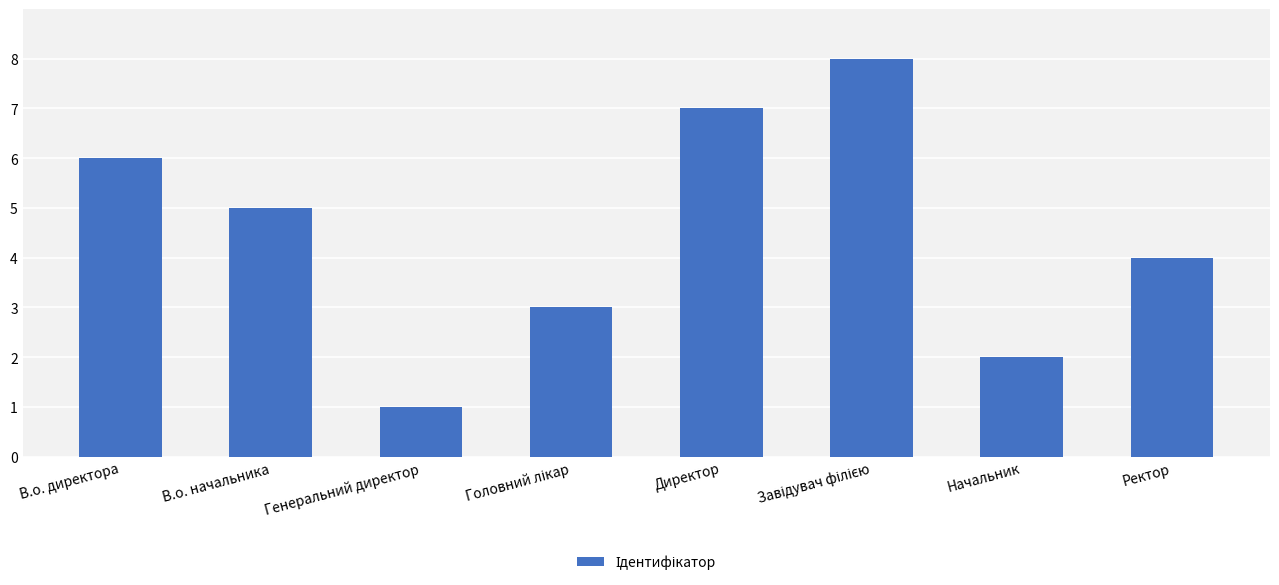

Reading left to right, what are all the values shown in this chart?

6	5	1	3	7	8	2	4